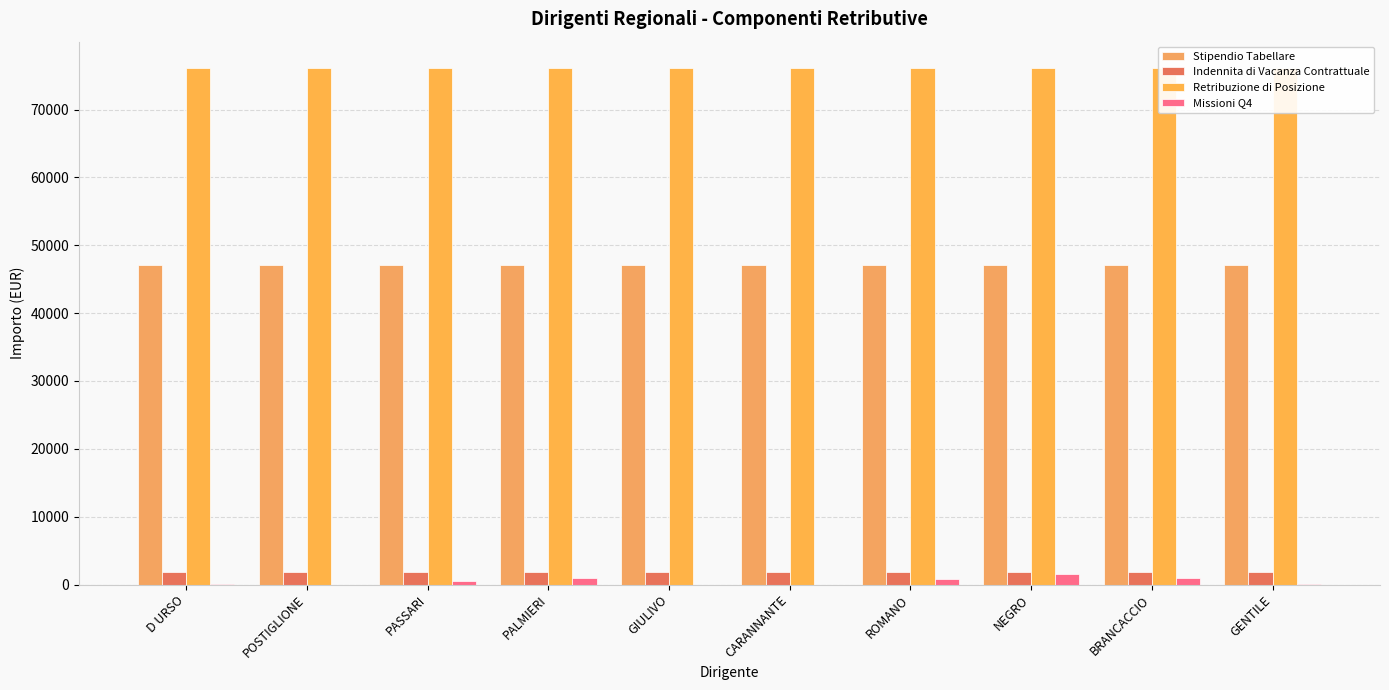

What is the label of the 4th bar from the left?

PALMIERI